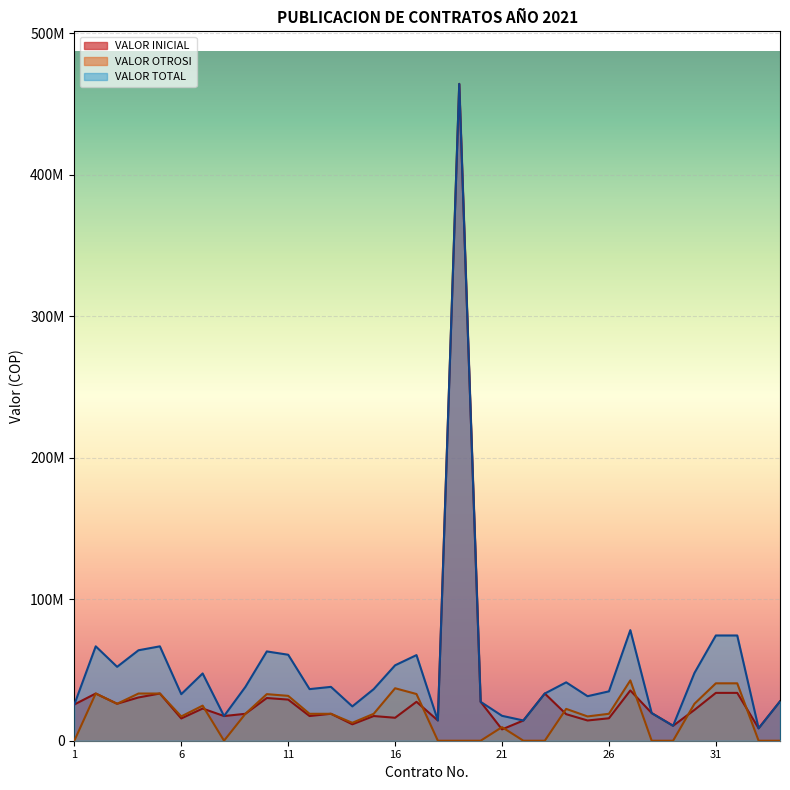

Reading left to right, list all the values displayed in this chart.

VALOR INICIAL: 1=25605720	2=33347838	3=26111040	4=30568852	5=33347838	6=15730655	7=22729130	8=17440621	9=19026132	10=30175200	11=29057600	12=17440621	13=19026132	14=11602877	15=17440621	16=16218818	17=27500000	18=14300595	19=464100000	20=27500000	21=8000000	22=14300595	23=33347838	24=18750000	25=14300595	26=15855110	27=35511420	28=19524690	29=10548070	30=21769250	31=33800550	32=33800000	33=8750000	34=27789865
VALOR OTROSI: 1=0	2=33347838	3=26111040	4=33347838	5=33347838	6=17160714	7=24795414	8=0	9=19026132	10=32918400	11=31699200	12=19026132	13=19026132	14=12657684	15=19026132	16=37071584	17=33000000	18=0	19=0	20=0	21=9600000	22=0	23=0	24=22500000	25=17160714	26=19026132	27=42613704	28=0	29=0	30=26123100	31=40560660	32=40560000	33=0	34=0
VALOR TOTAL: 1=25605720	2=66695676	3=52222080	4=63916690	5=66695676	6=32891369	7=47524544	8=17440621	9=38052264	10=63093600	11=60756800	12=36466753	13=38052264	14=24260561	15=36466753	16=53290402	17=60500000	18=14300595	19=464100000	20=27500000	21=17600000	22=14300595	23=33347838	24=41250000	25=31461309	26=34881242	27=78125124	28=19524690	29=10548070	30=47892350	31=74361210	32=74360000	33=8750000	34=27789865